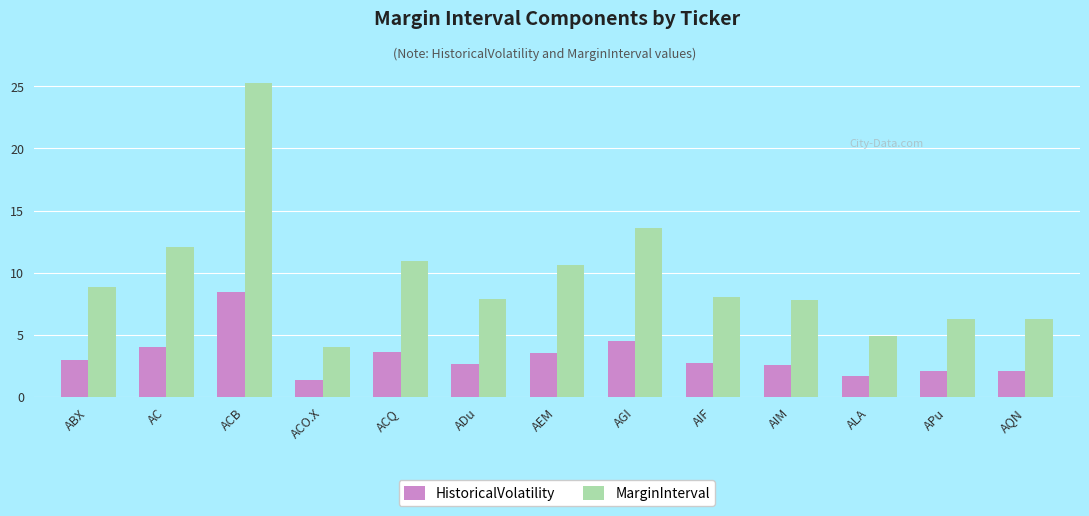

What is the sum of the HistoricalVolatility values at AC and ADu?

6.6